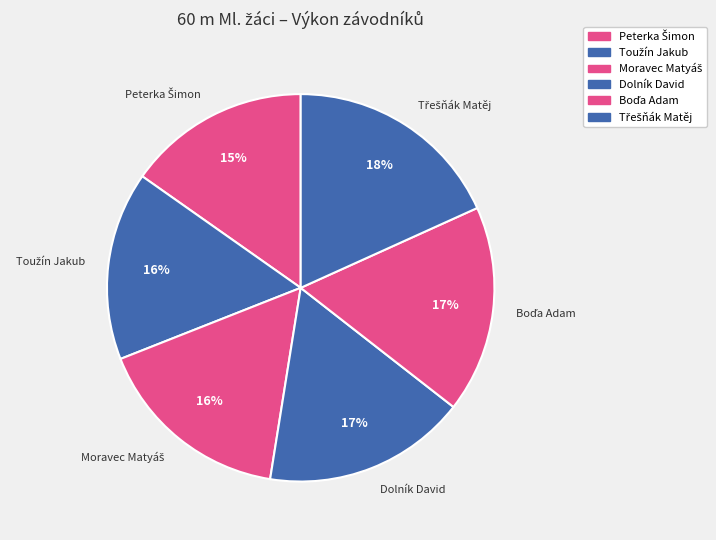

To the nearest percent, what is the average slice percentage?

17%